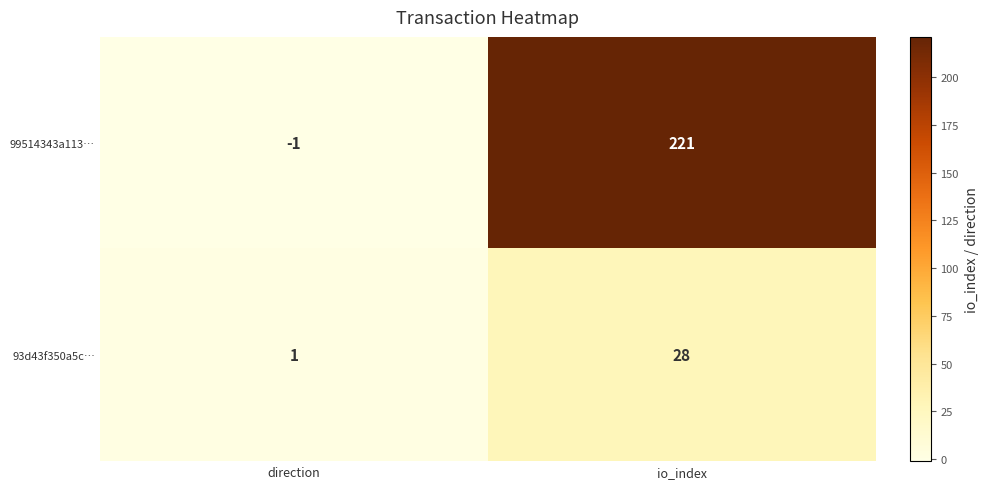

What is the sum of all 99514343a113… values?

220